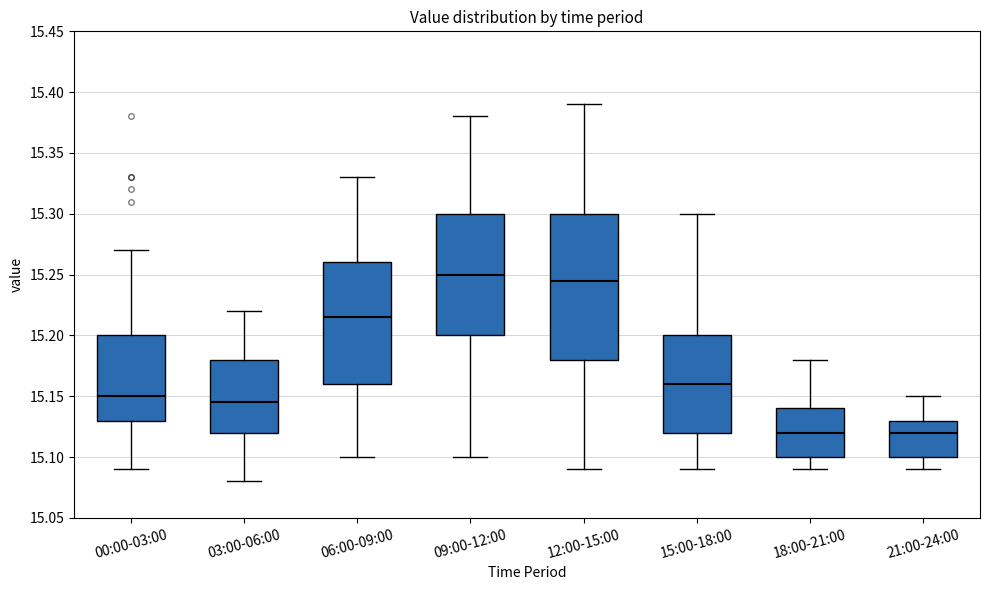

Where does the lower whisker of the box for 21:00-24:00 end on the y-axis? The values are not printed on the chart, so give them approximately, as read against the axis.

15.090